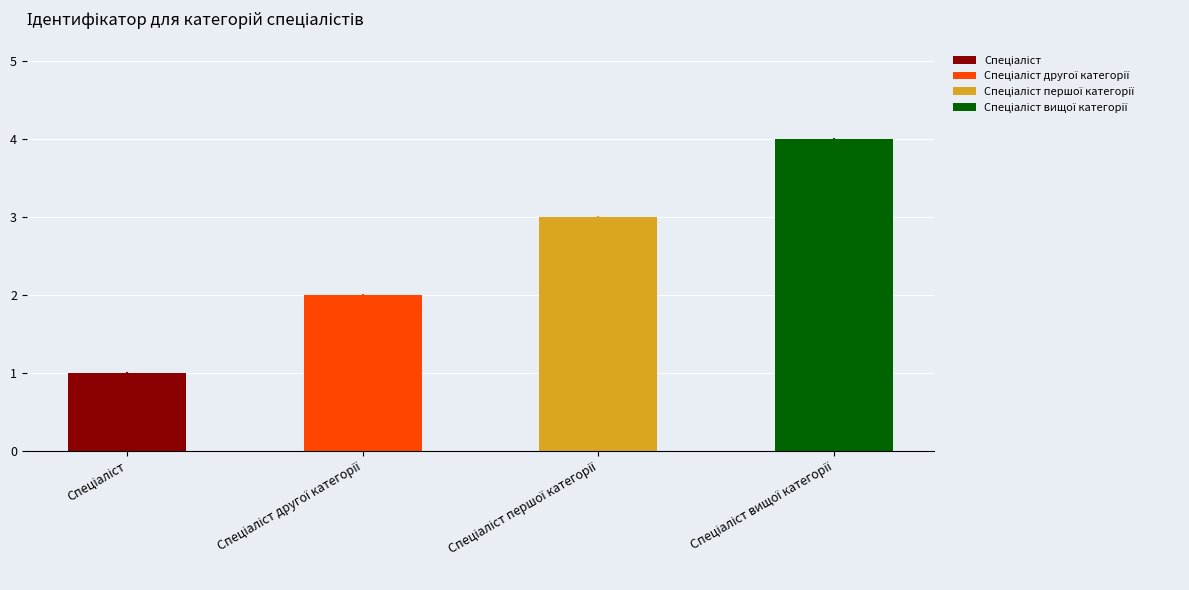

Reading left to right, what are all the values shown in this chart?

Спеціаліст=1	Спеціаліст другої категорії=2	Спеціаліст першої категорії=3	Спеціаліст вищої категорії=4